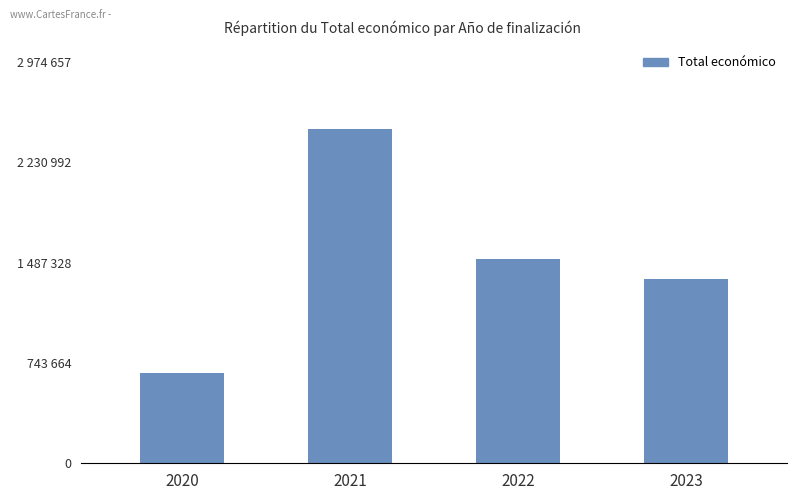

What is the average value?

1507014